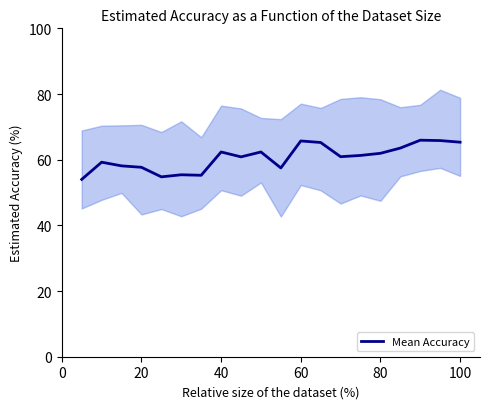

Reading left to right, what are all the values shown in this chart?

54.0	59.2	58.1	57.7	54.8	55.4	55.3	62.4	60.9	62.3	57.5	65.7	65.2	60.9	61.3	61.9	63.5	65.9	65.8	65.3